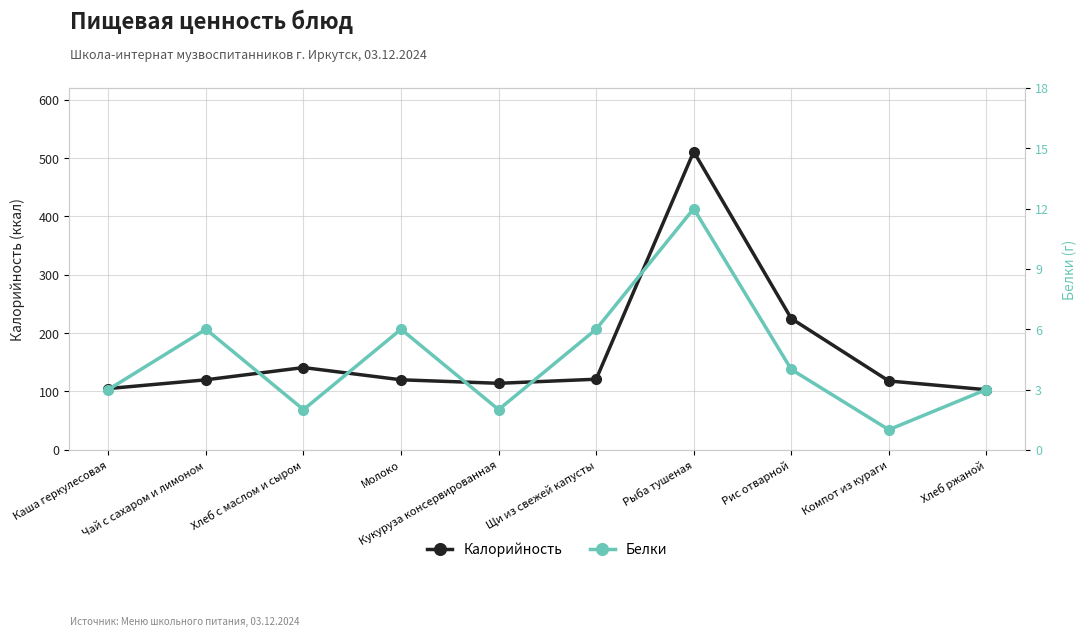

What is the minimum value for Белки?

1